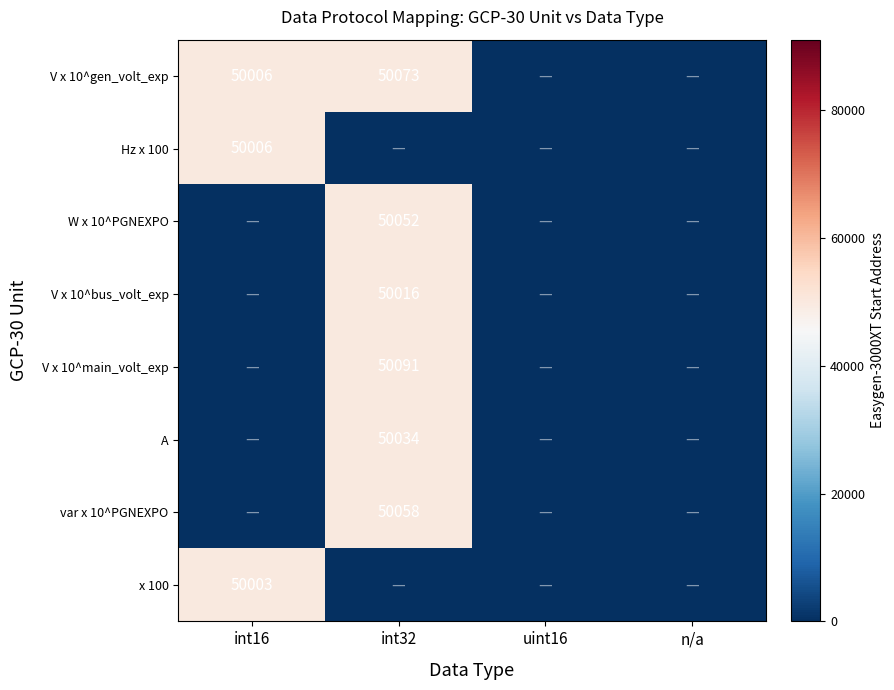

How many data points in var x 10^PGNEXPO are above 0?

1